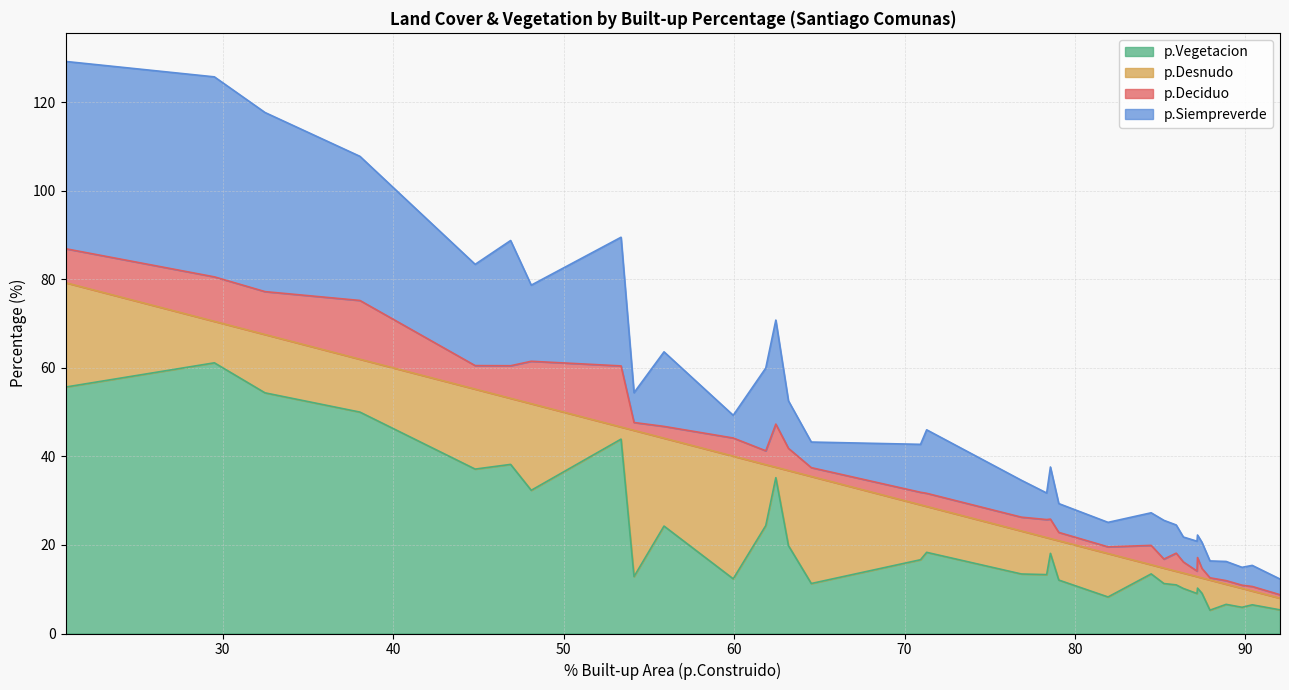

What is the lowest value of the p.Vegetacion series?

5.3